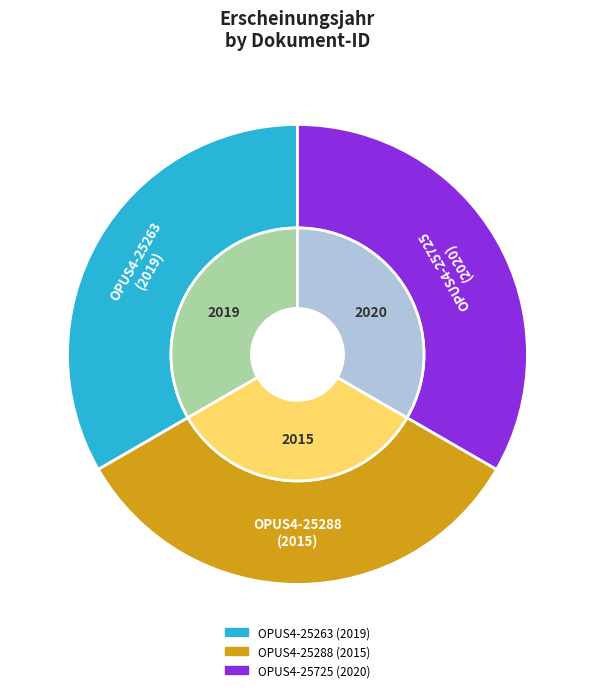

To the nearest percent, what portion does OPUS4-25725 represent?

33%